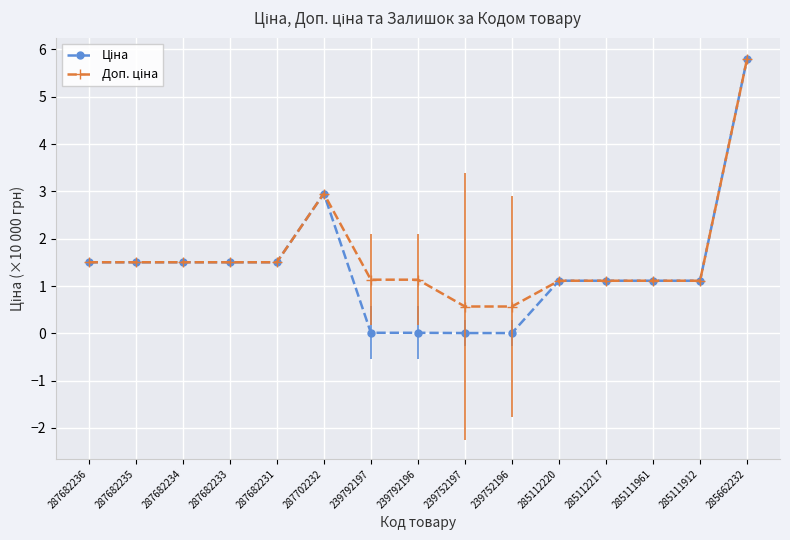

What is the total value across all series at 287682231?

3.0